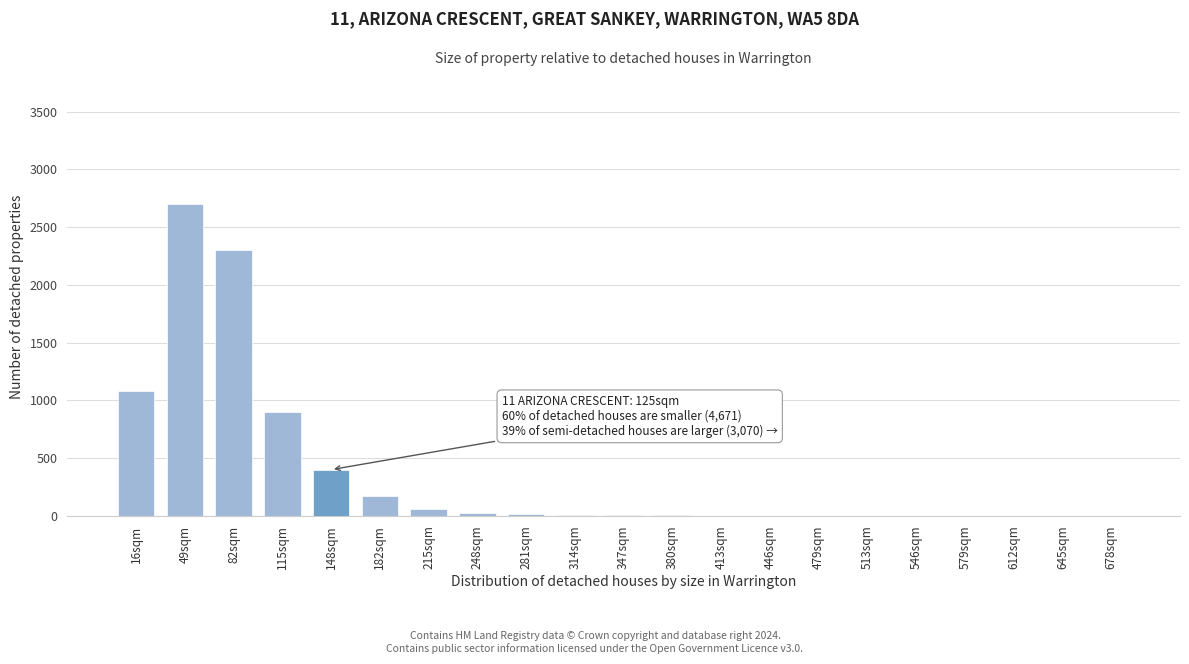

Where is the data nearest to the value 1350?

16sqm